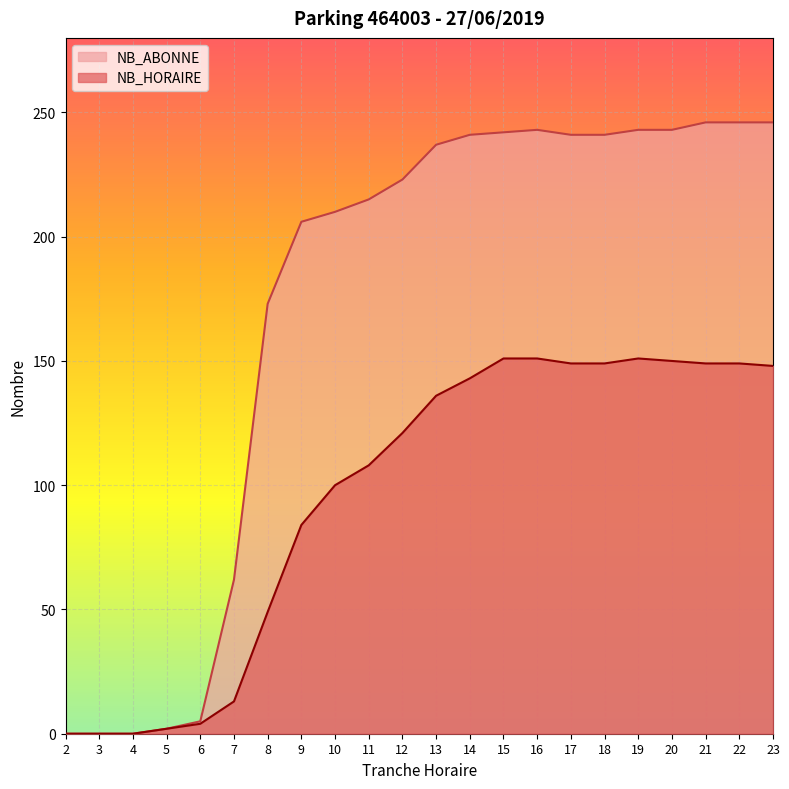

How many data points in NB_HORAIRE are above 136?

10